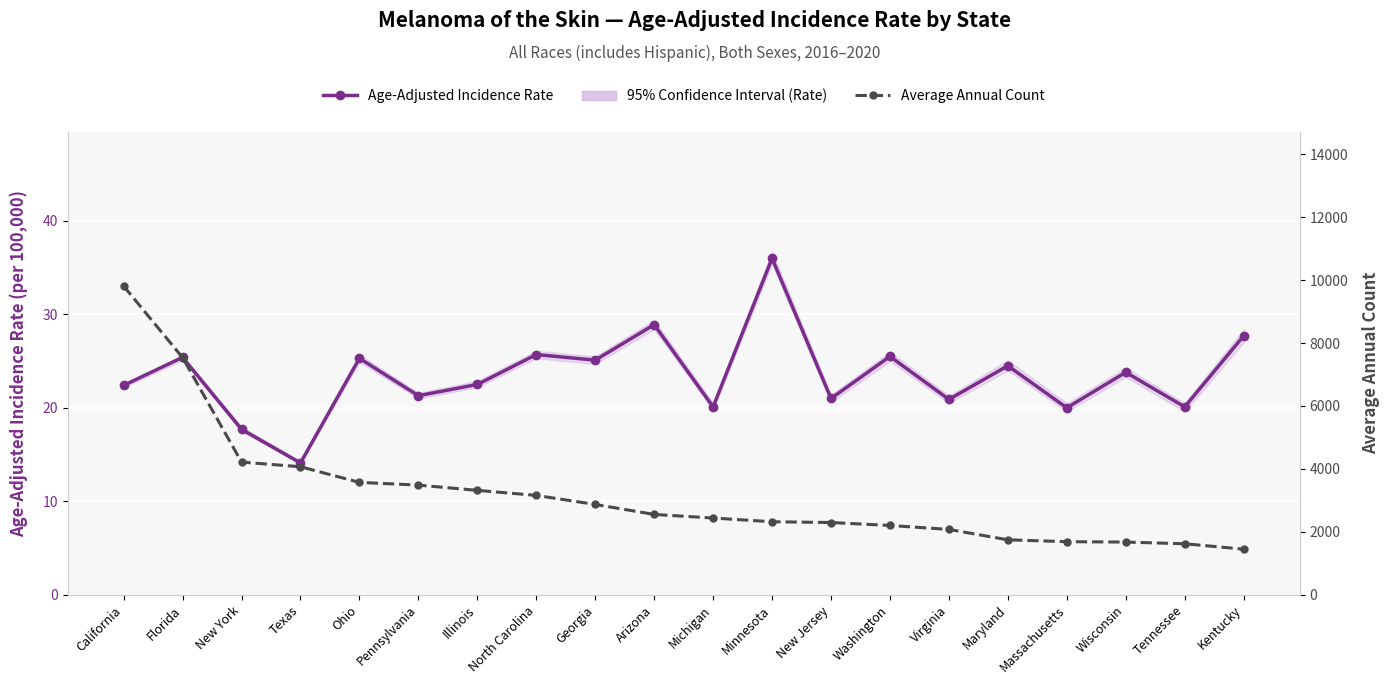

Rank the series at Massachusetts from highest to lowest value.

Average Annual Count, Age-Adjusted Incidence Rate